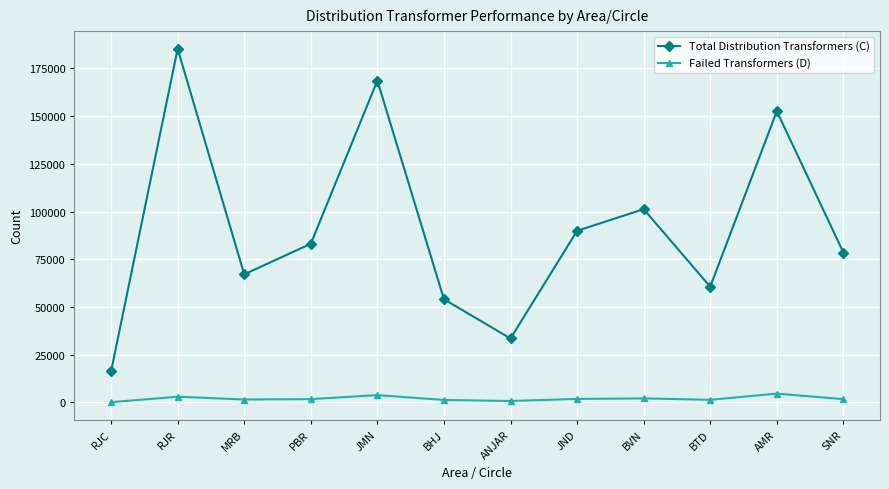

True or false: Total Distribution Transformers (C) and Failed Transformers (D) intersect in this chart.

False